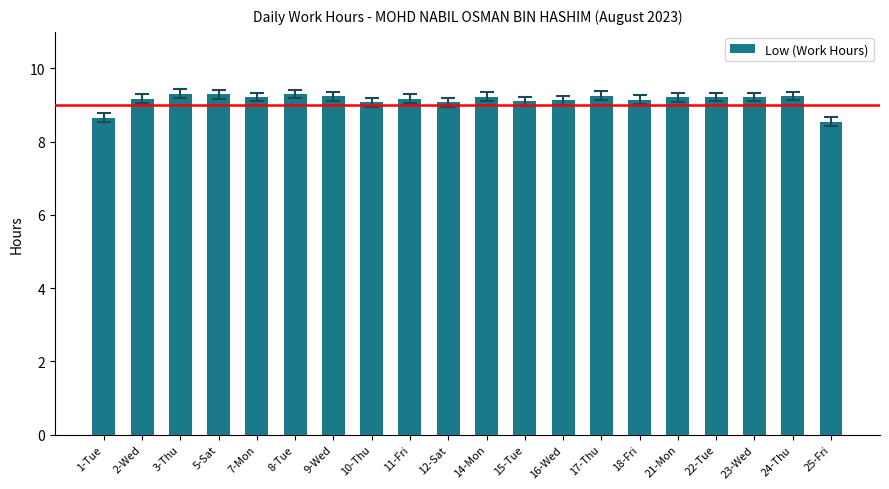

At which label does the data first exceed 9?

2-Wed